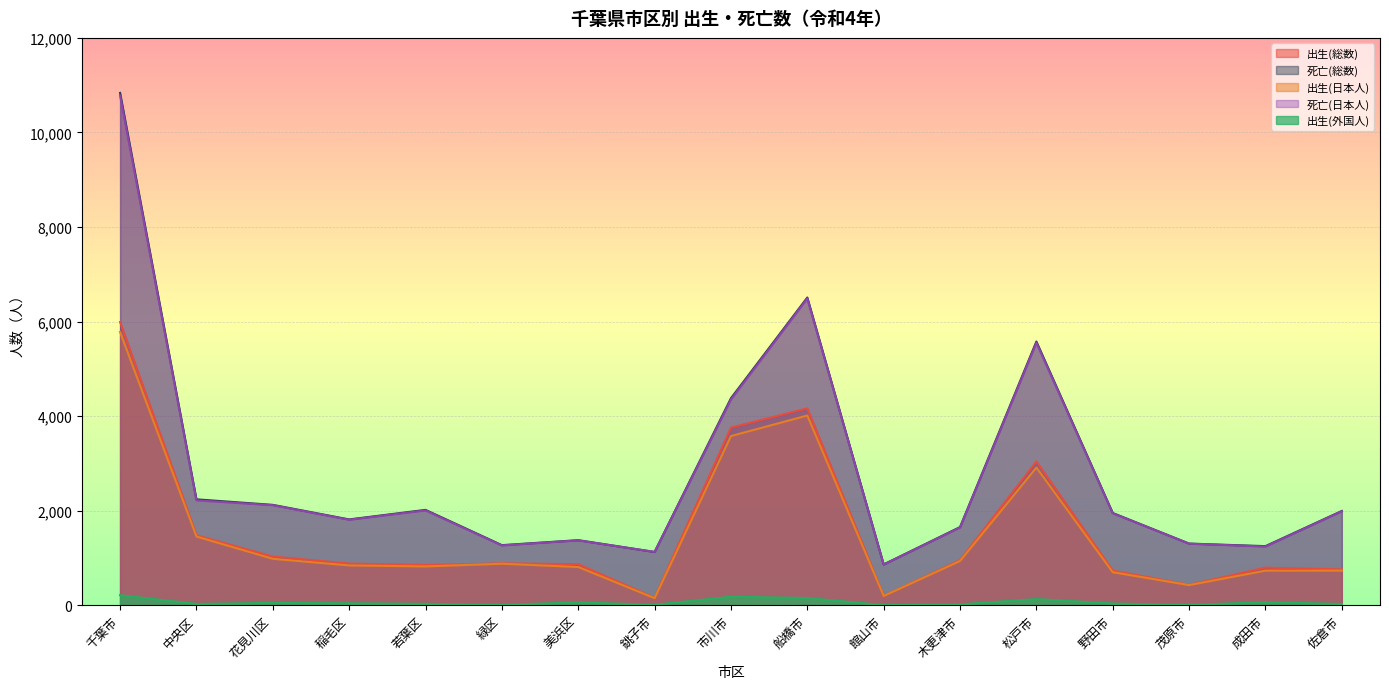

Which category has the highest value in the 死亡(総数) series?

千葉市